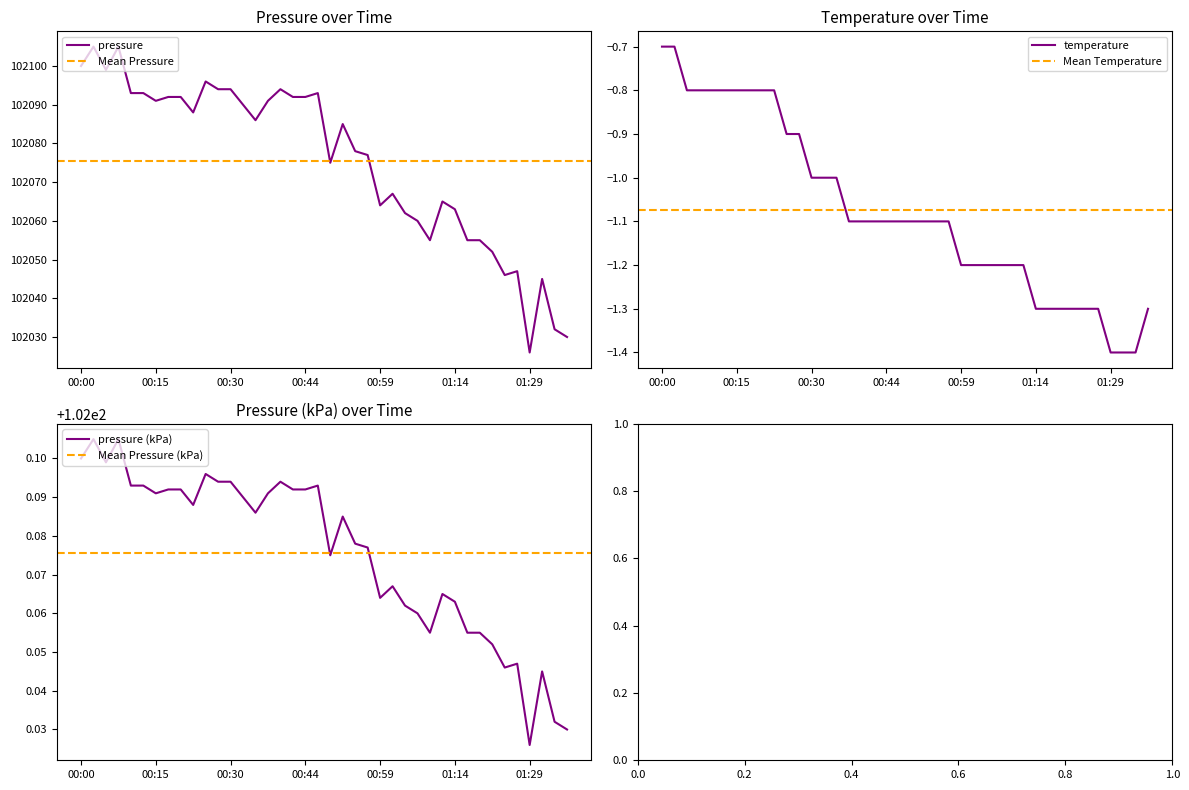

True or false: temperature has more than 0 points higher than both neighbors.

False